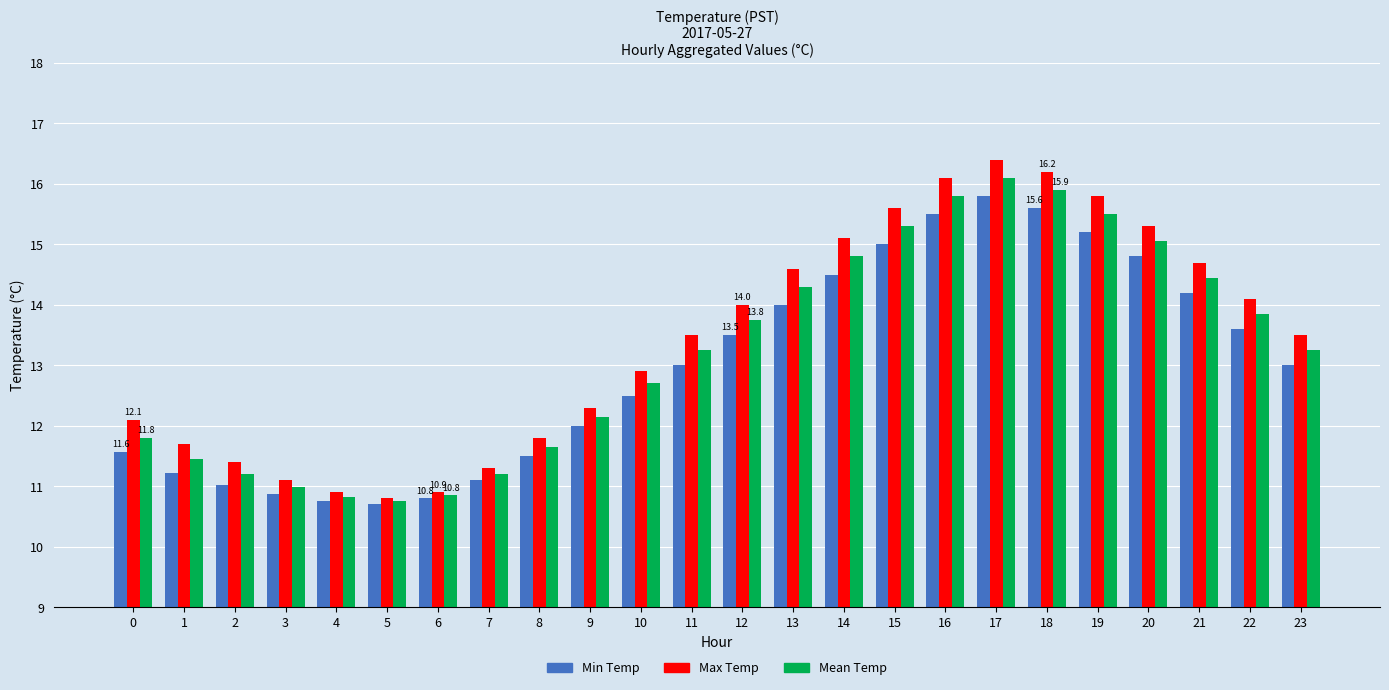

At which category is the sum across all series the highest?

17